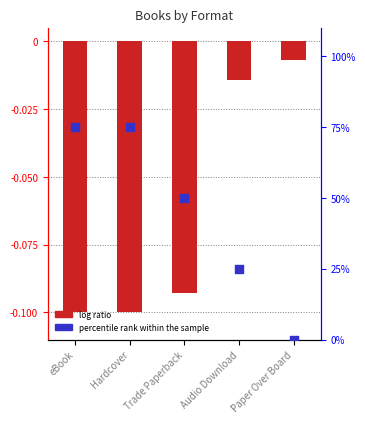

What is the total value across all series at Audio Download?

25.0